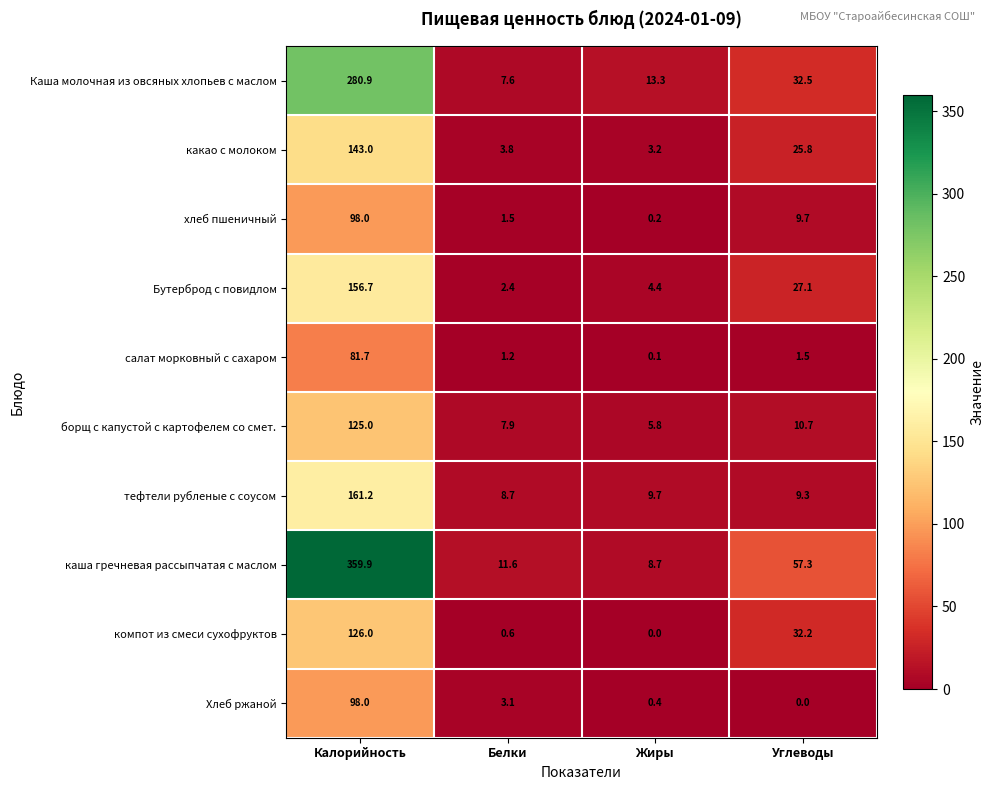

What is the sum of the Бутерброд с повидлом values at Калорийность and Белки?

159.1